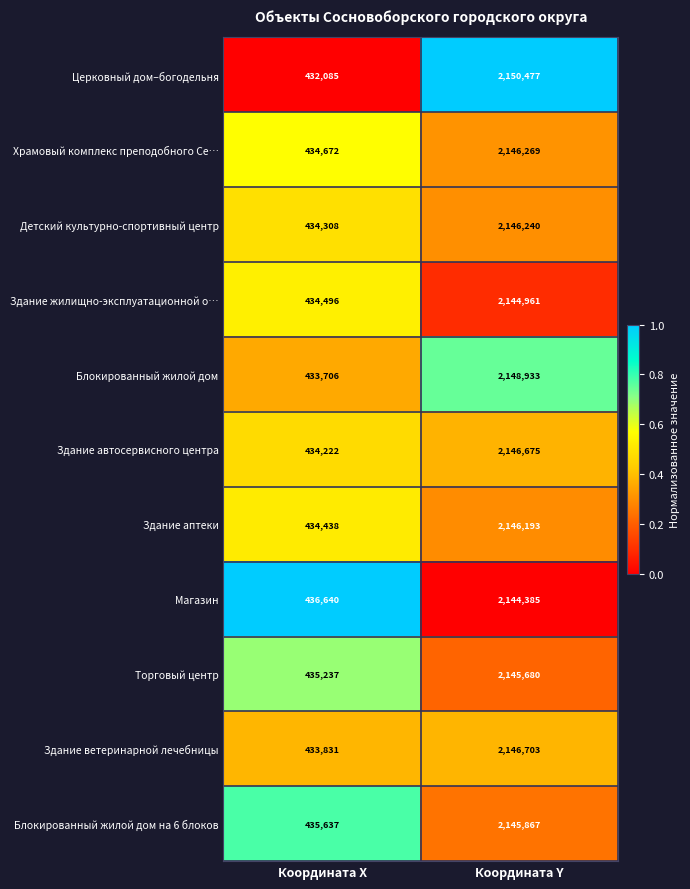

What is the total value across all series at Координата Х?

4779272